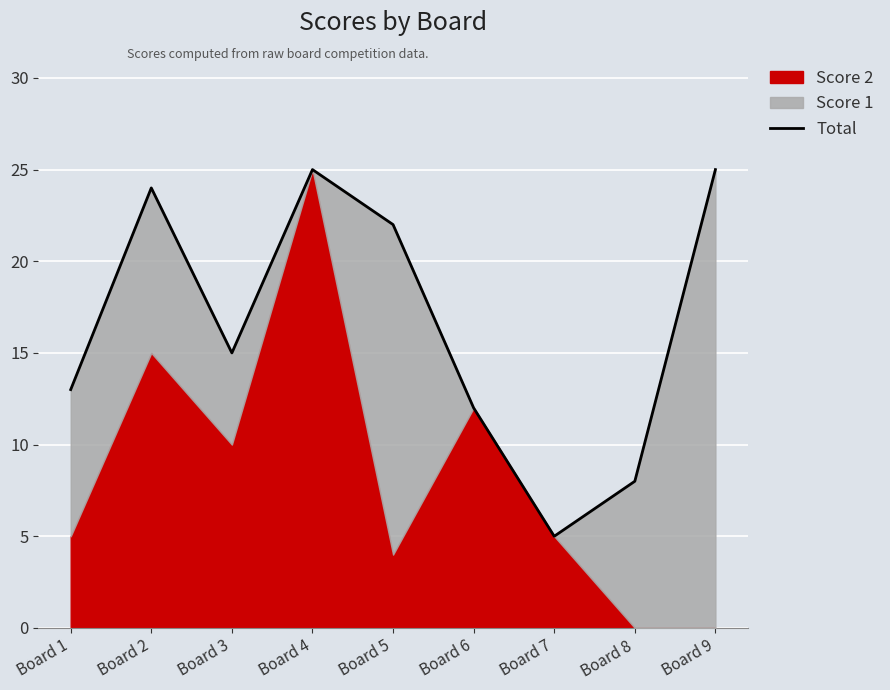

The chart shows a value of 19 at Board 1. True or false?

False